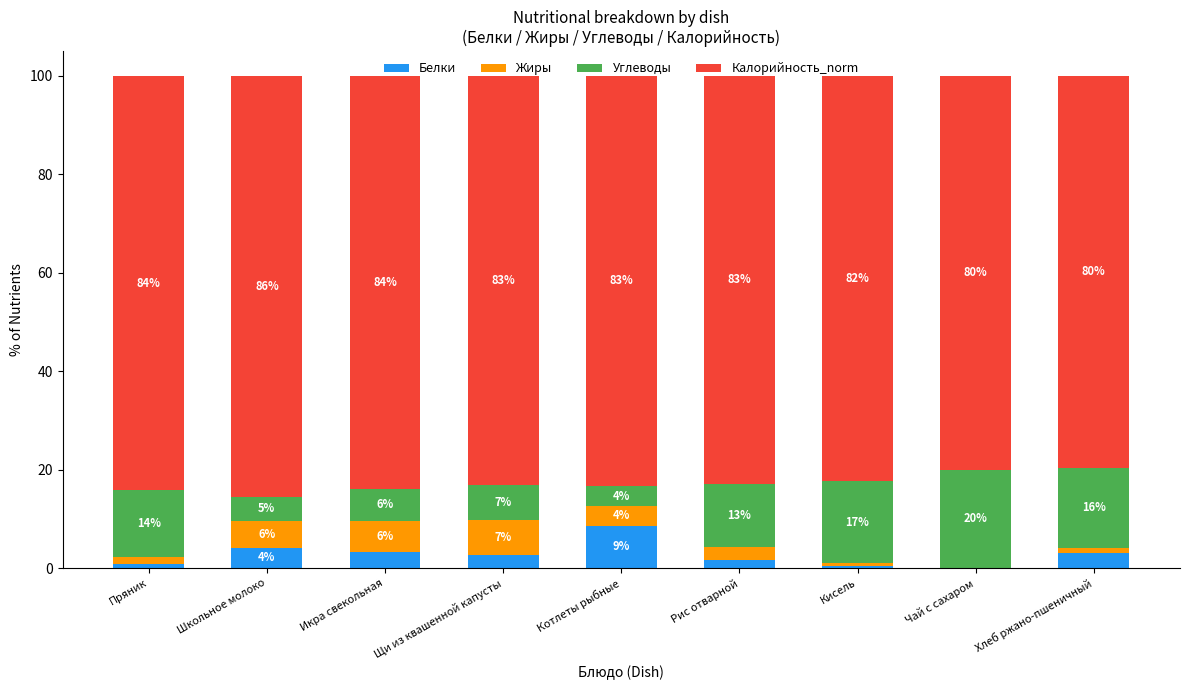

Which category has the highest value in the Белки series?

Котлеты рыбные